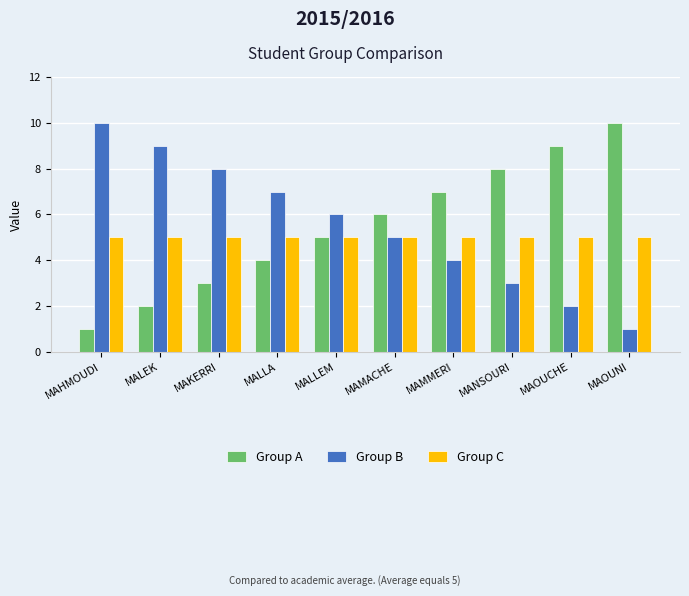

What is the label of the 5th bar from the right?

MAMACHE